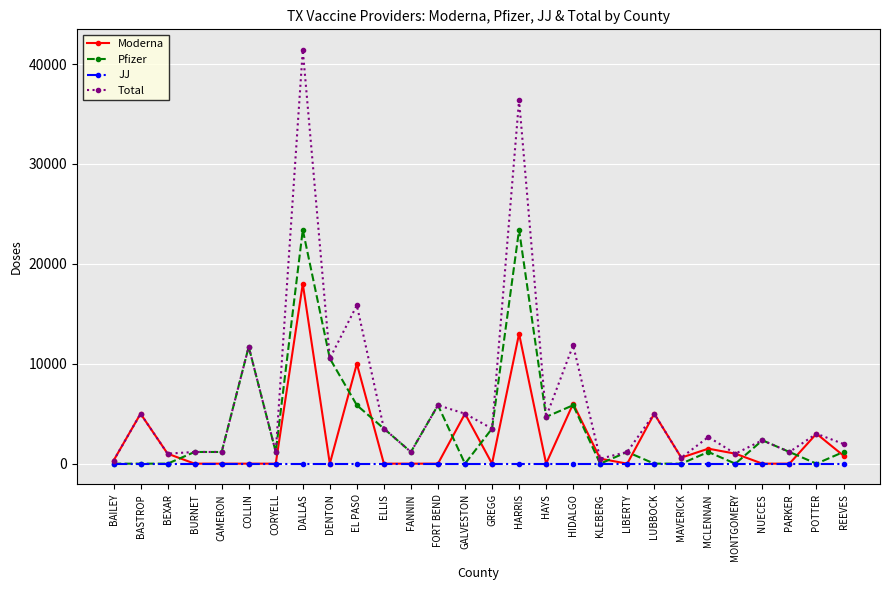

What is the approximate value of Total at COLLIN?

11700